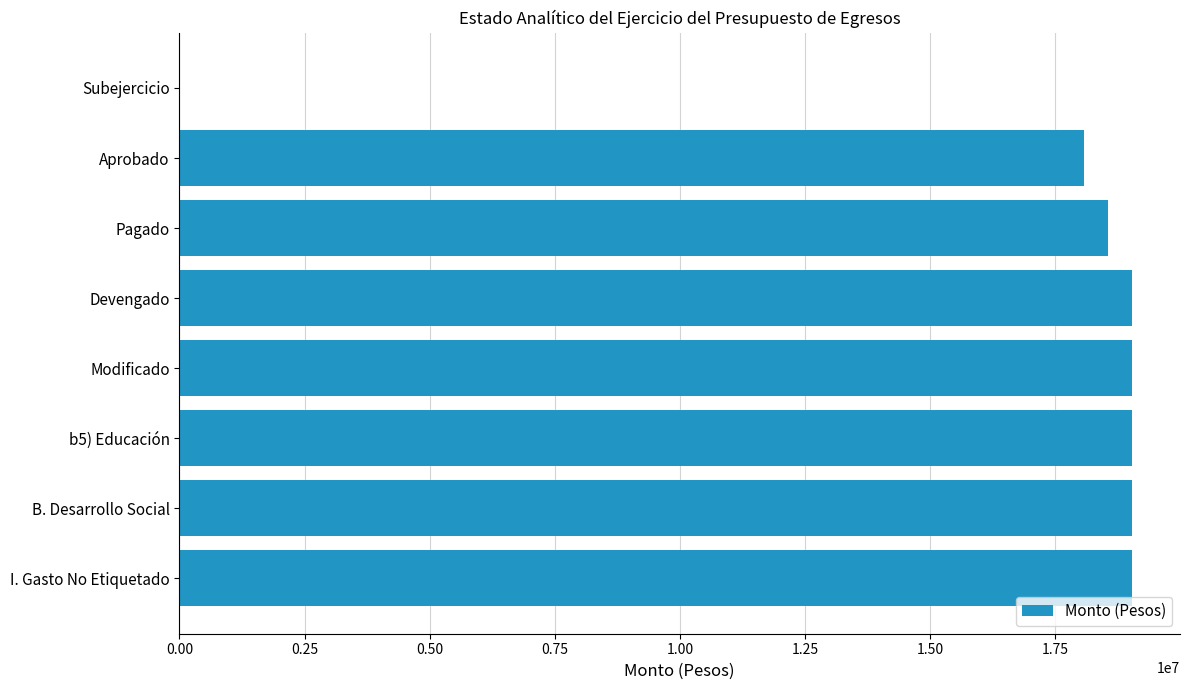

What is the greatest value displayed?

19043331.0